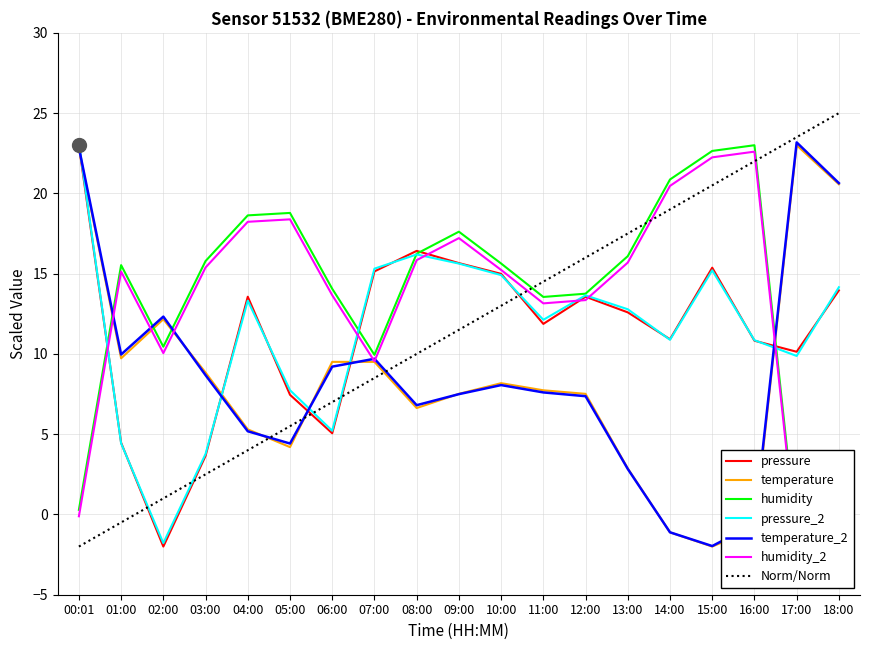

Where is the first local minimum for pressure_norm?

02:00